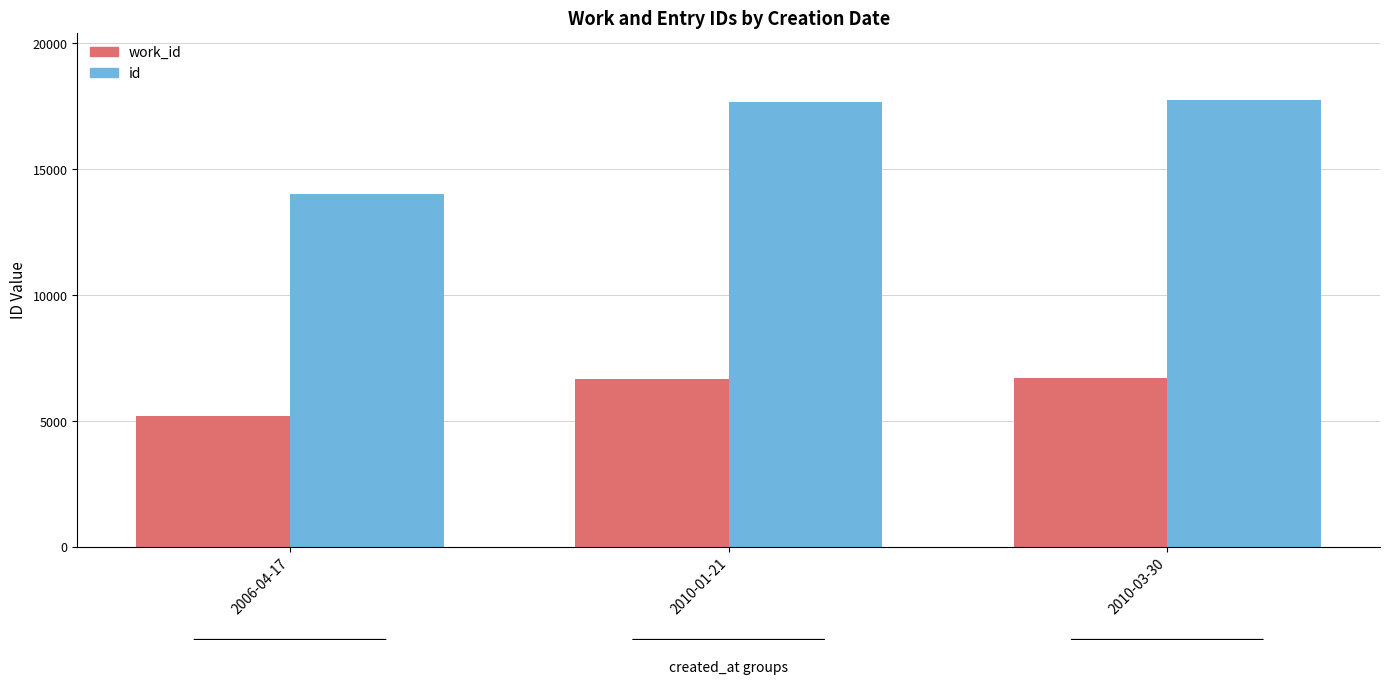

What is the label of the 3rd bar from the right?

2006-04-17